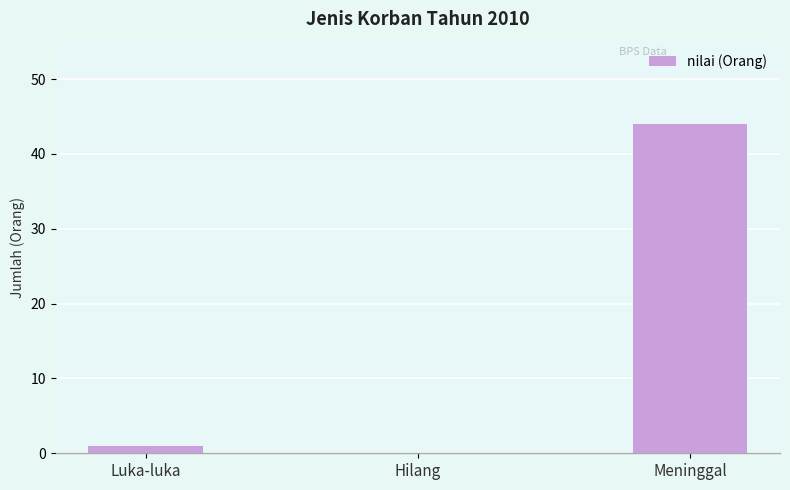

Where is the data nearest to the value 22?

Luka-luka